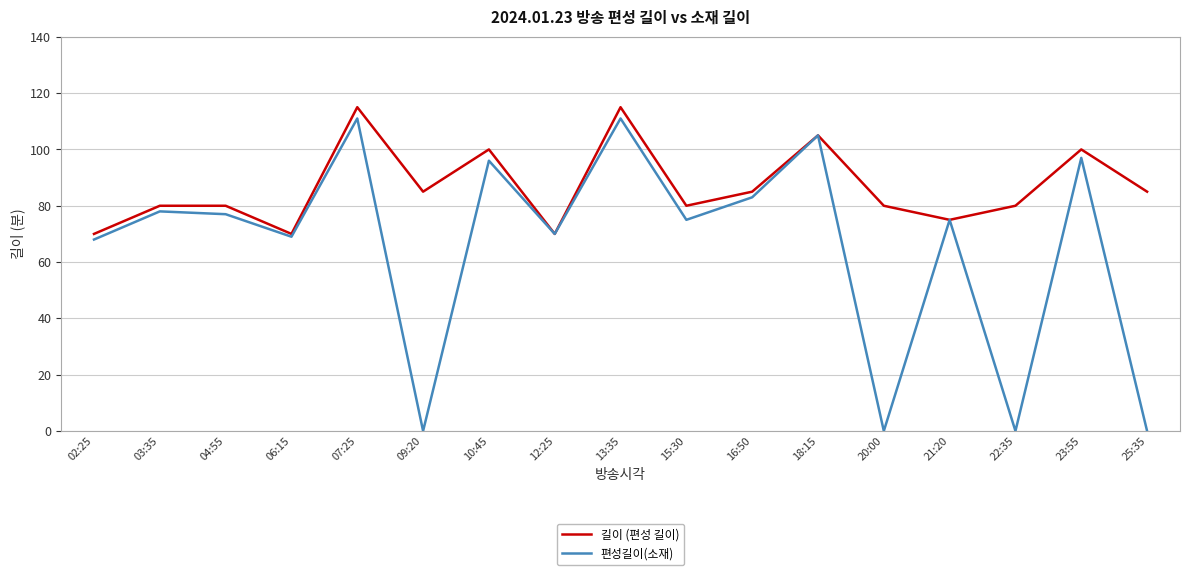

What is the total value across all series at 09:20?

85